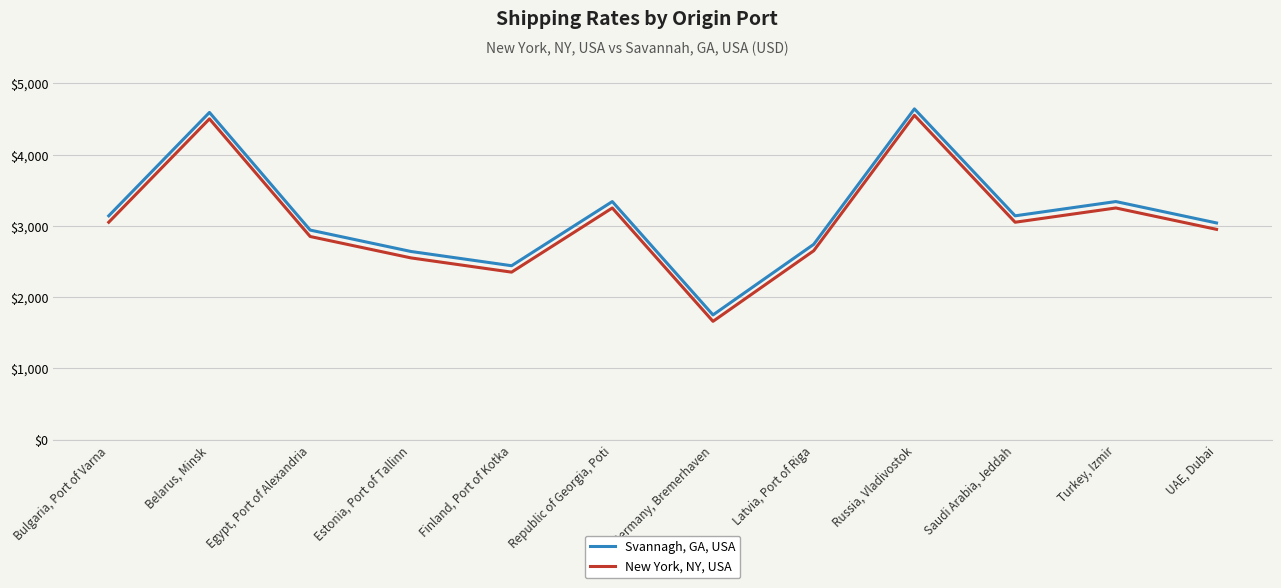

How many interior local peaks does the Svannagh, GA, USA series have?

4